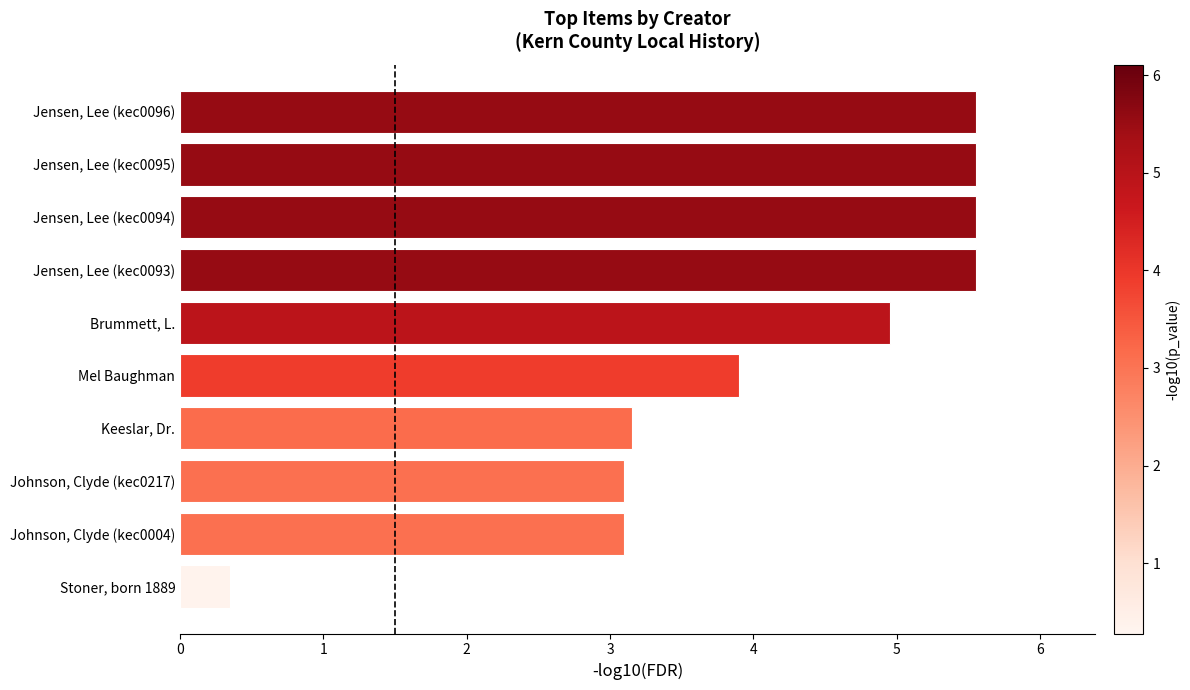

The chart shows a value of 1.7 at Johnson, Clyde (kec0217). True or false?

False